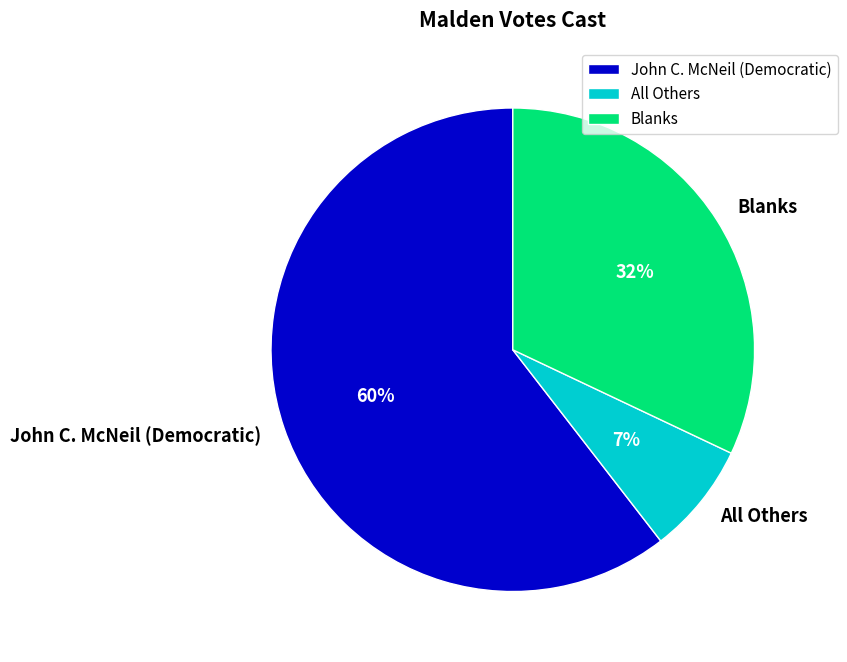

Between John C. McNeil (Democratic) and Blanks, which is larger?

John C. McNeil (Democratic)